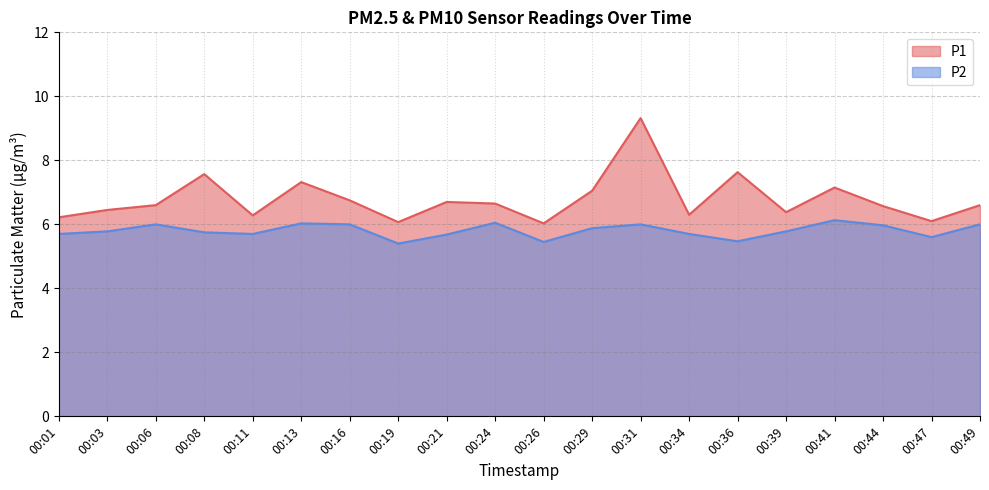

What is the difference between the maximum and minimum values in the P1 series?

3.3